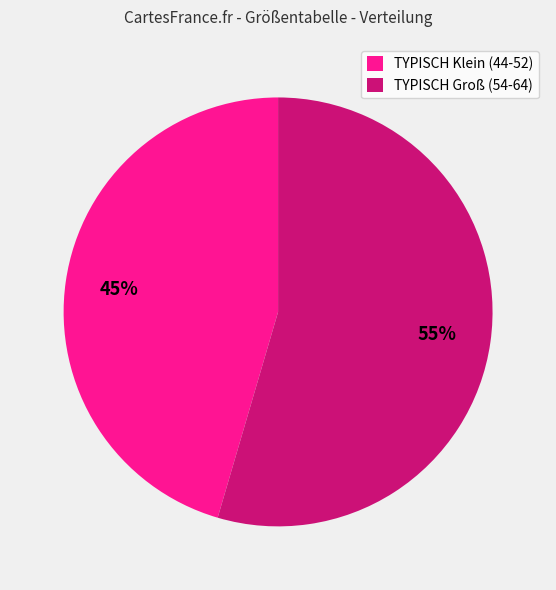

How many slices are in this pie chart?

2